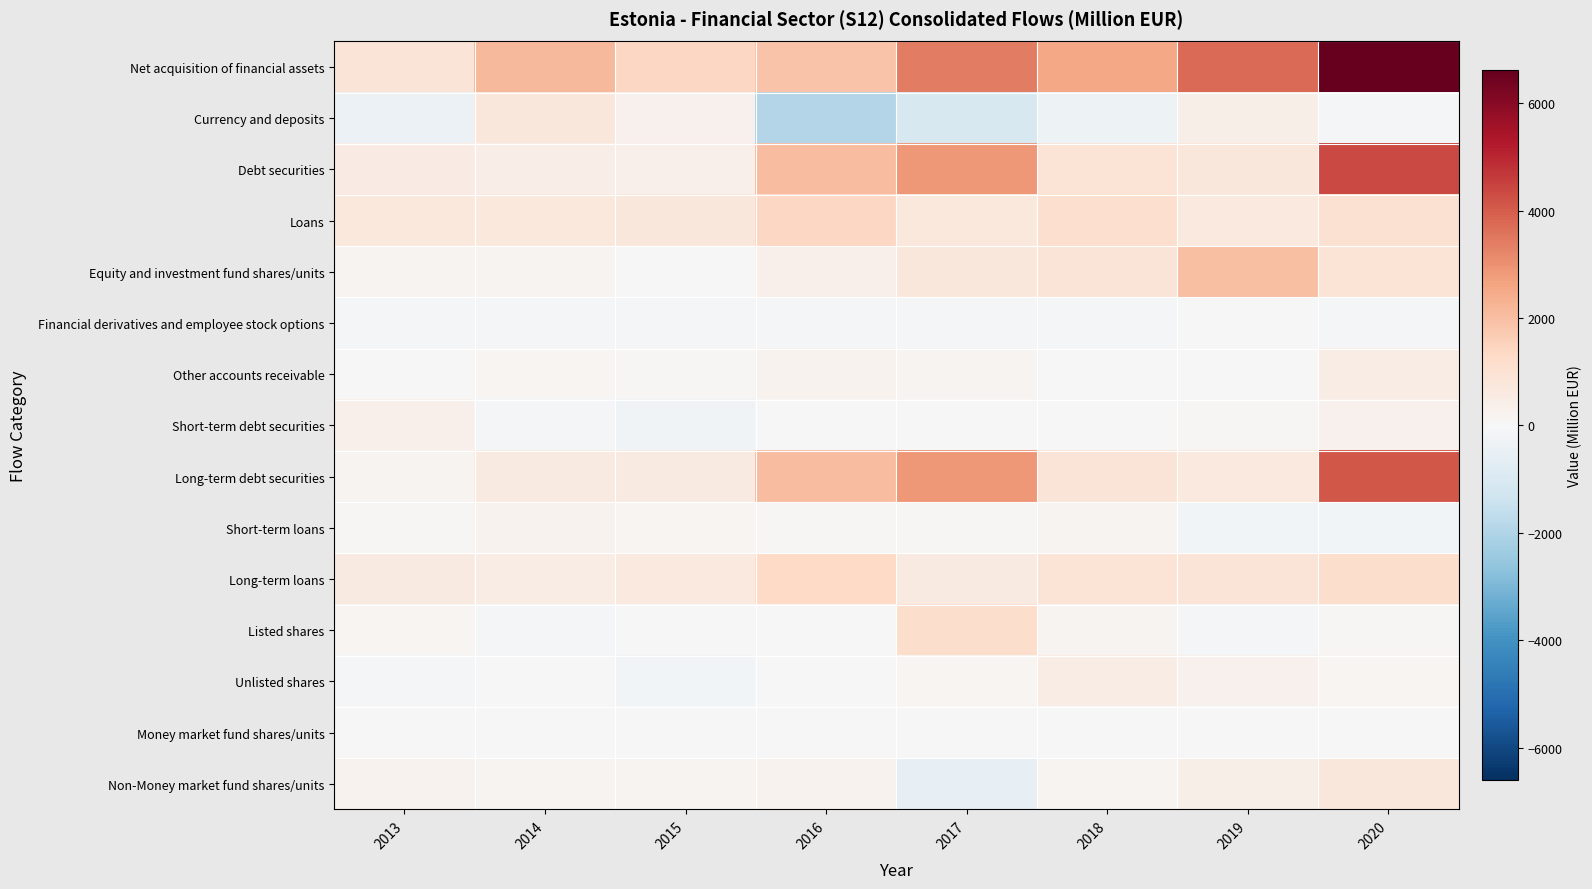

Rank the series by their maximum value, from highest to lowest.

Net acquisition of financial assets, Debt securities, Long-term debt securities, Equity and investment fund shares/units, Loans, Long-term loans, Listed shares, Currency and deposits, Non-Money market fund shares/units, Other accounts receivable, Unlisted shares, Short-term debt securities, Short-term loans, Money market fund shares/units, Financial derivatives and employee stock options